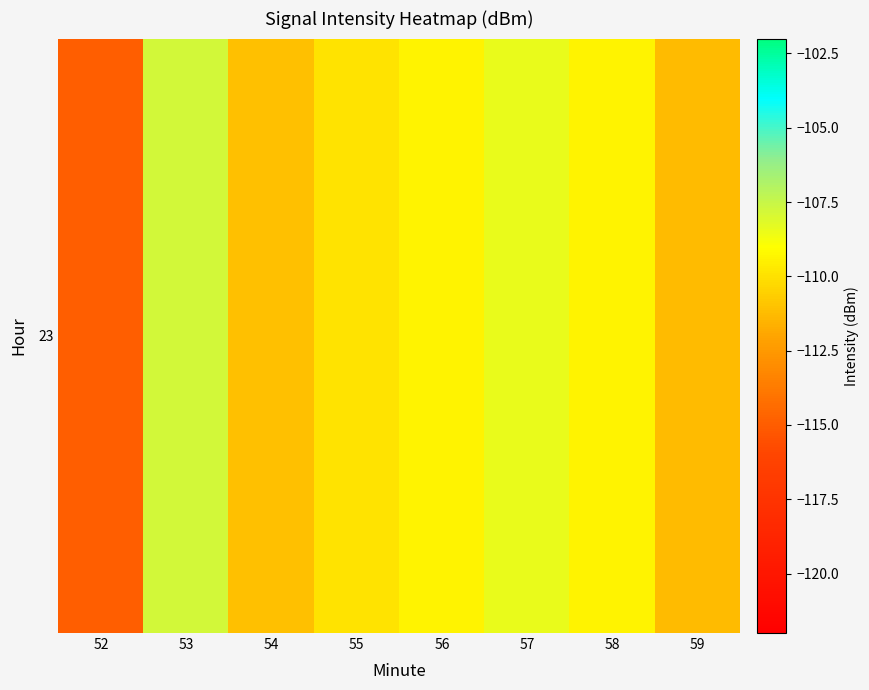

The value at 58 is -161.7. True or false?

False